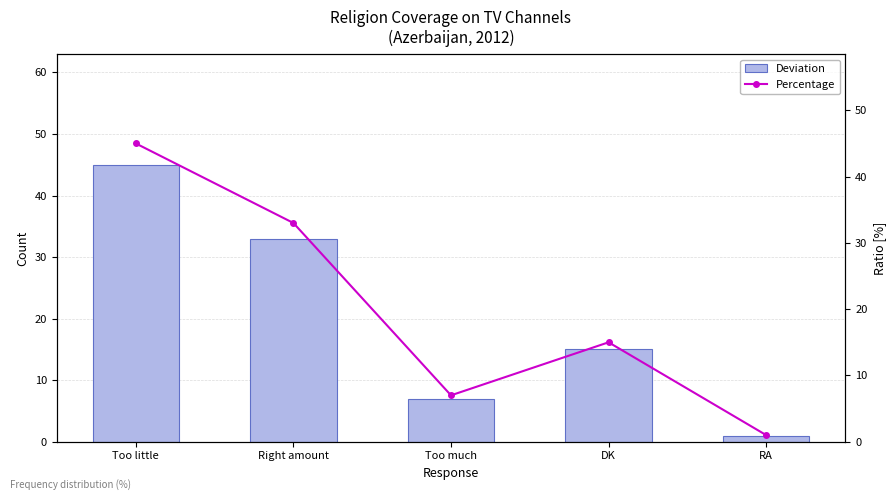

Are the bars horizontal?

No